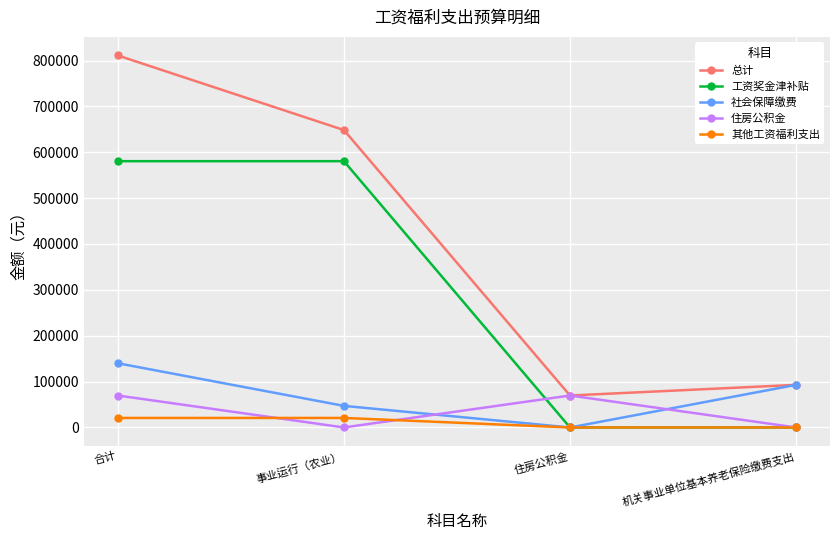

Reading left to right, transcribe all the data shown in this chart.

总计: 合计=810968.9	事业运行（农业）=648413.5	住房公积金=69666.6	机关事业单位基本养老保险缴费支出=92888.8
工资奖金津补贴: 合计=580555.0	事业运行（农业）=580555.0	住房公积金=0.0	机关事业单位基本养老保险缴费支出=0.0
社会保障缴费: 合计=139986.1	事业运行（农业）=47097.3	住房公积金=0.0	机关事业单位基本养老保险缴费支出=92888.8
住房公积金: 合计=69666.6	事业运行（农业）=0.0	住房公积金=69666.6	机关事业单位基本养老保险缴费支出=0.0
其他工资福利支出: 合计=20761.2	事业运行（农业）=20761.2	住房公积金=0.0	机关事业单位基本养老保险缴费支出=0.0